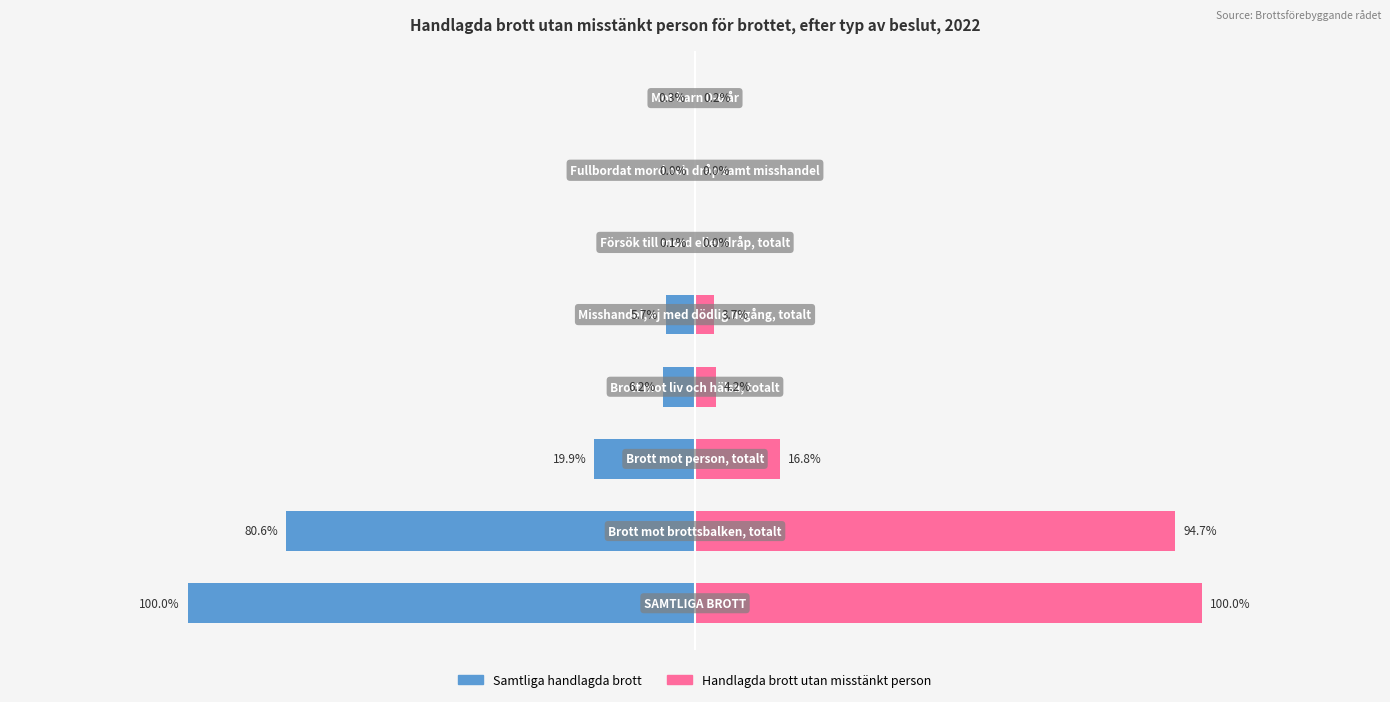

How many groups of bars are there?

8